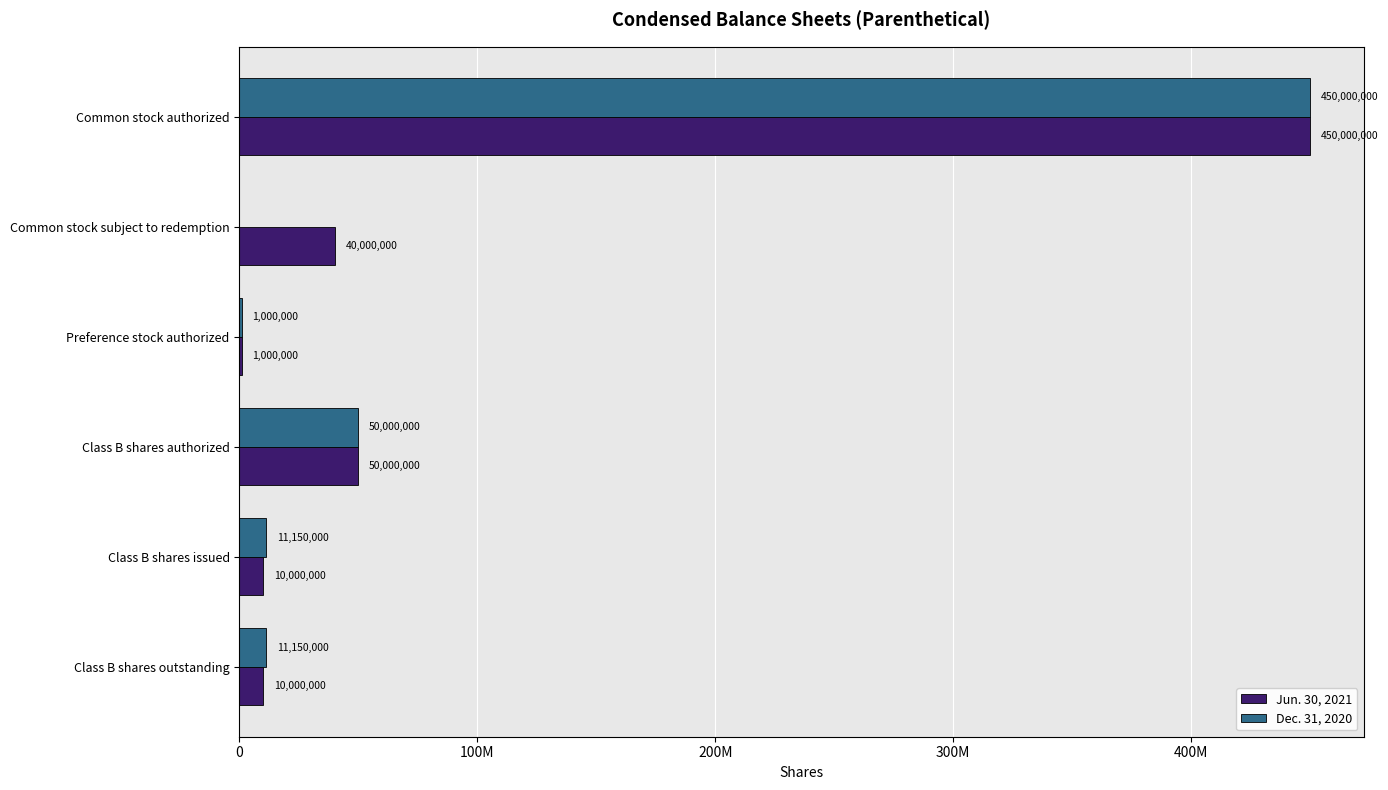

What are all the series names shown in the legend?

Jun. 30, 2021, Dec. 31, 2020